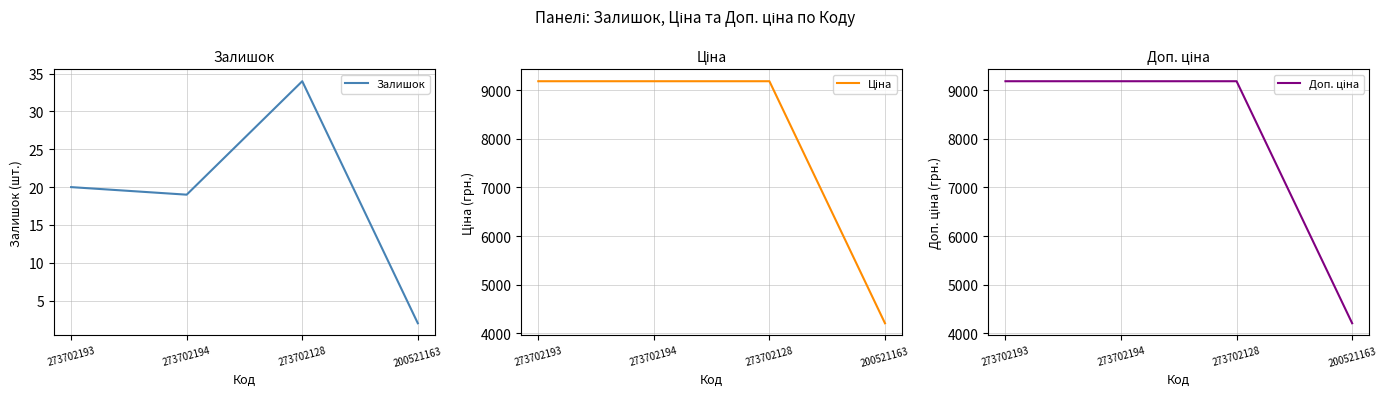

Reading right to left, what are all the values shown in this chart?

Залишок: 2.0	34.0	19.0	20.0
Ціна: 4204.8	9185.9	9185.9	9185.9
Доп. ціна: 4205.0	9185.9	9185.9	9185.9